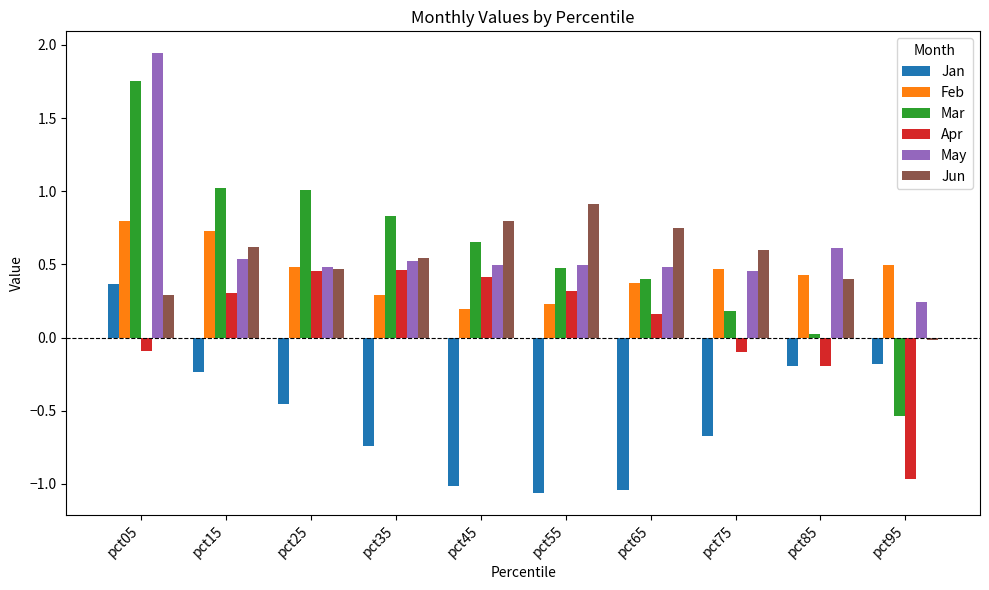

Which category has the highest value in the Mar series?

pct05